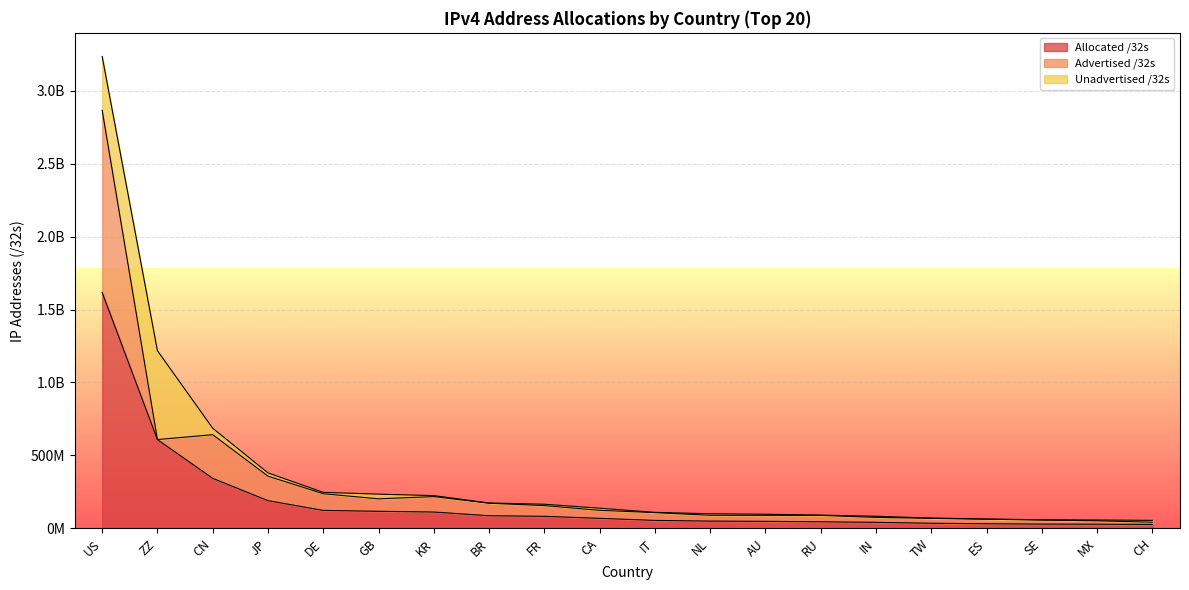

What are all the series names shown in the legend?

Allocated /32s, Advertised /32s, Unadvertised /32s